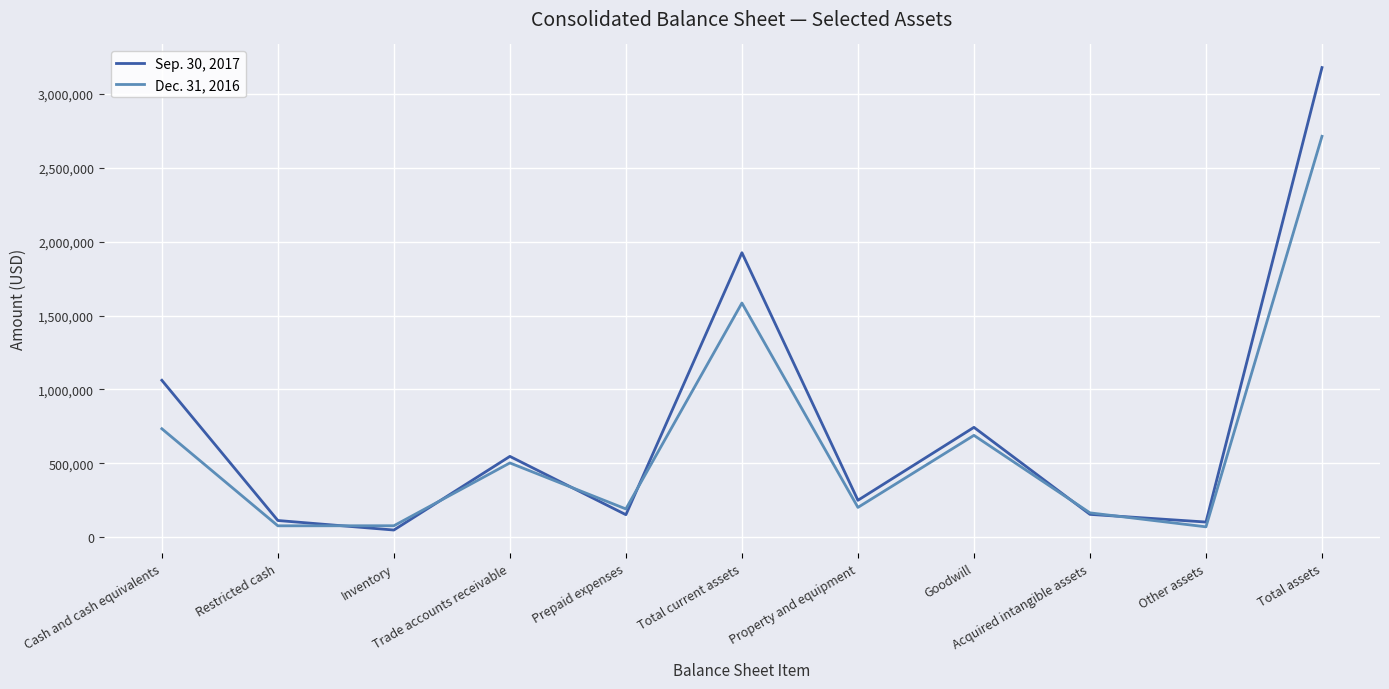

Where is Dec. 31, 2016 nearest to the value 1391783?

Total current assets